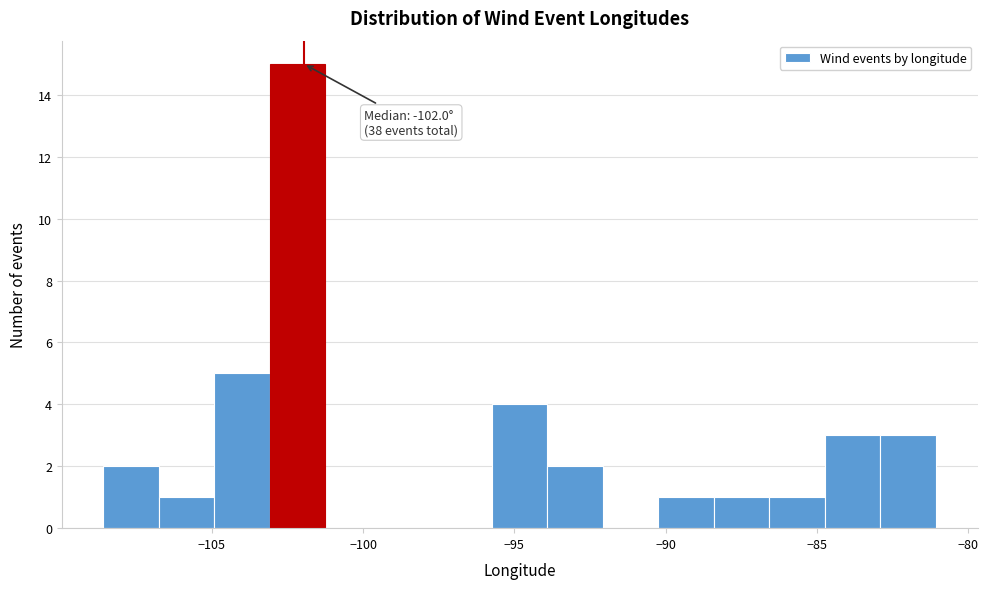

Read against the x-axis, roughly where is the centre of the tallest bar?

-102.0